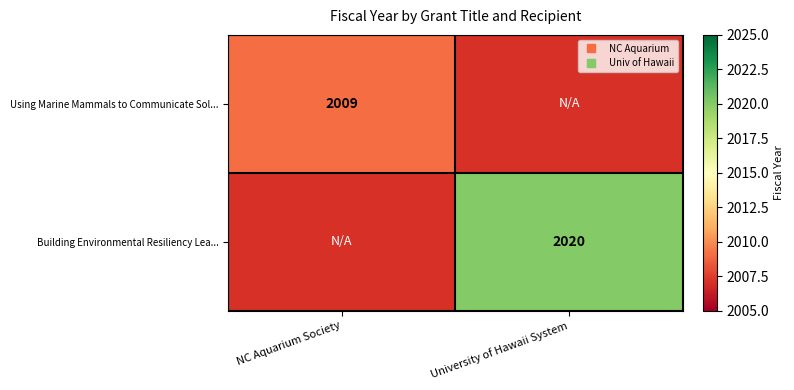

Read the Using Marine Mammals to Communicate Sol... value at NC Aquarium Society.

2009.0